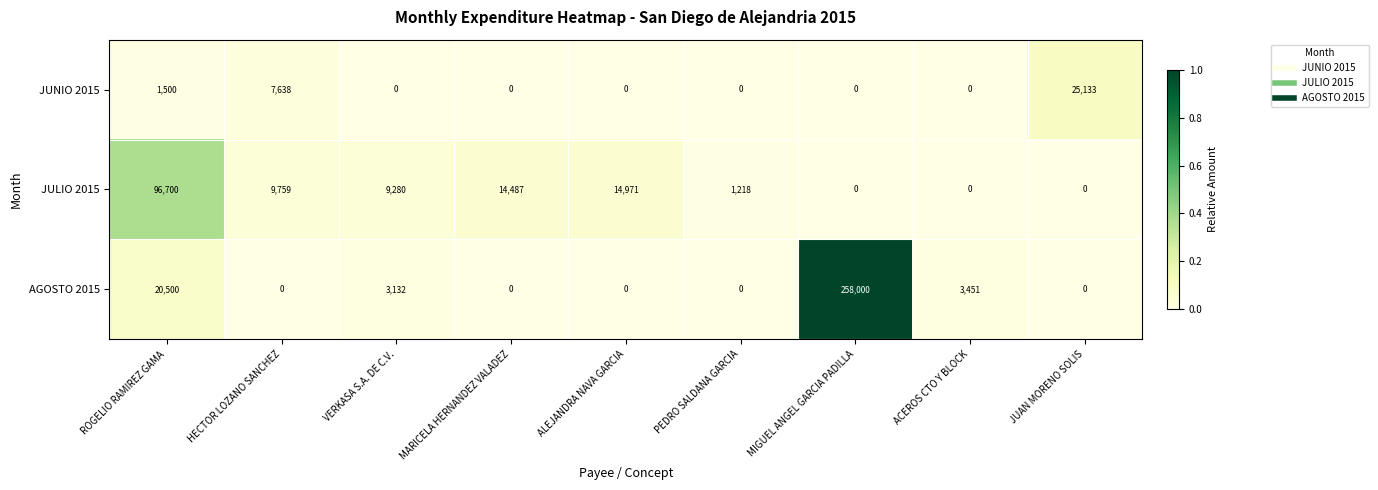

The JULIO 2015 series shows 0 at ACEROS CTO Y BLOCK. True or false?

True